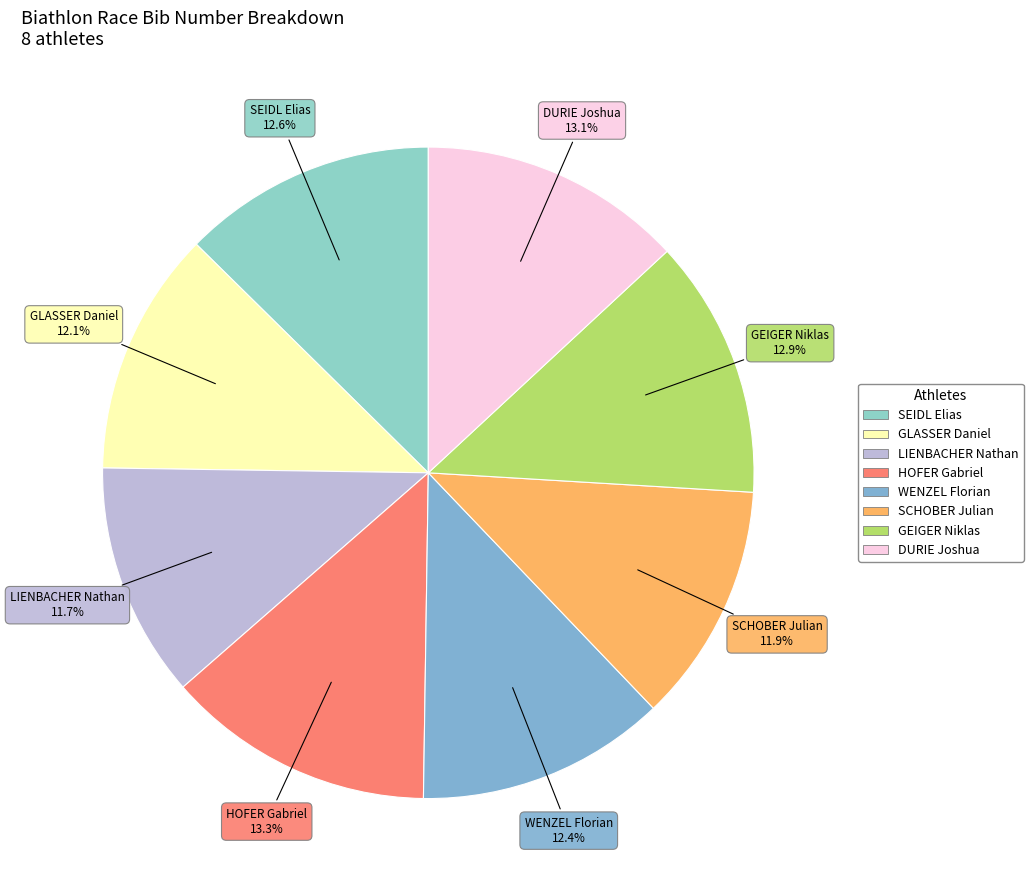

Is the sum of SEIDL Elias and GLASSER Daniel greater than half?

No